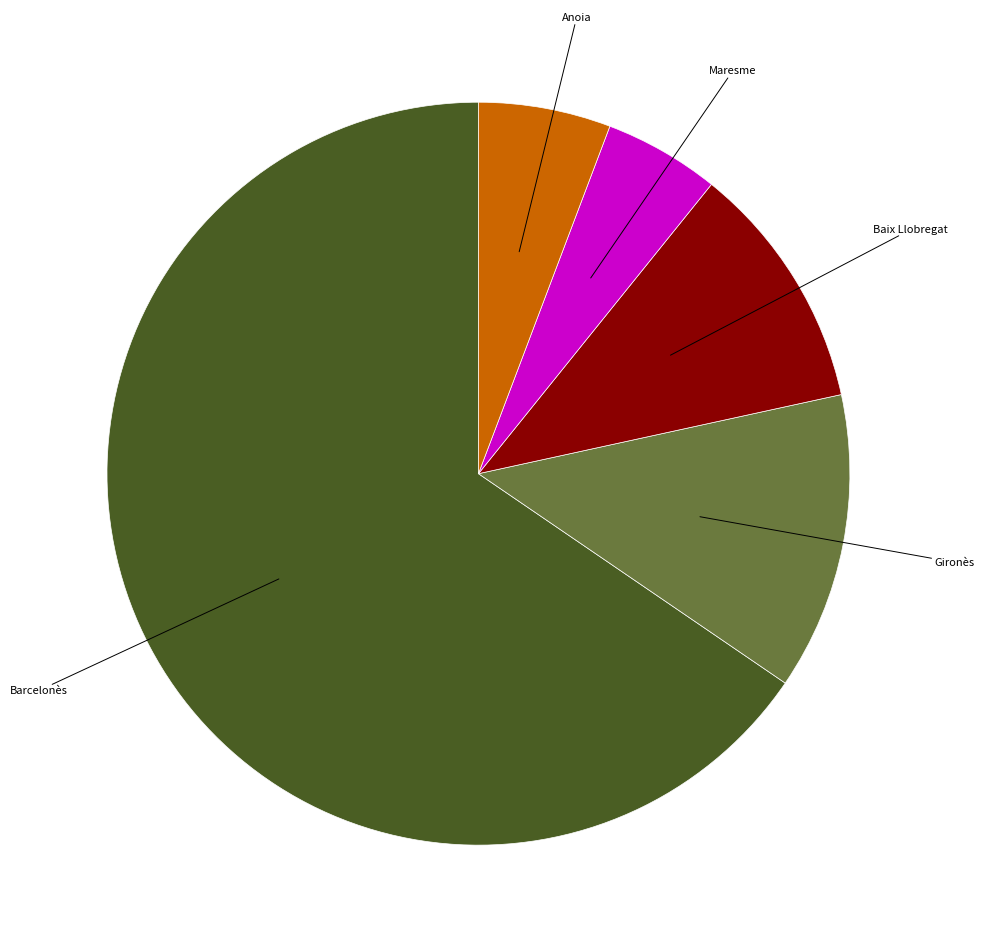

Is it true that Gironès is 13% of the pie?

True